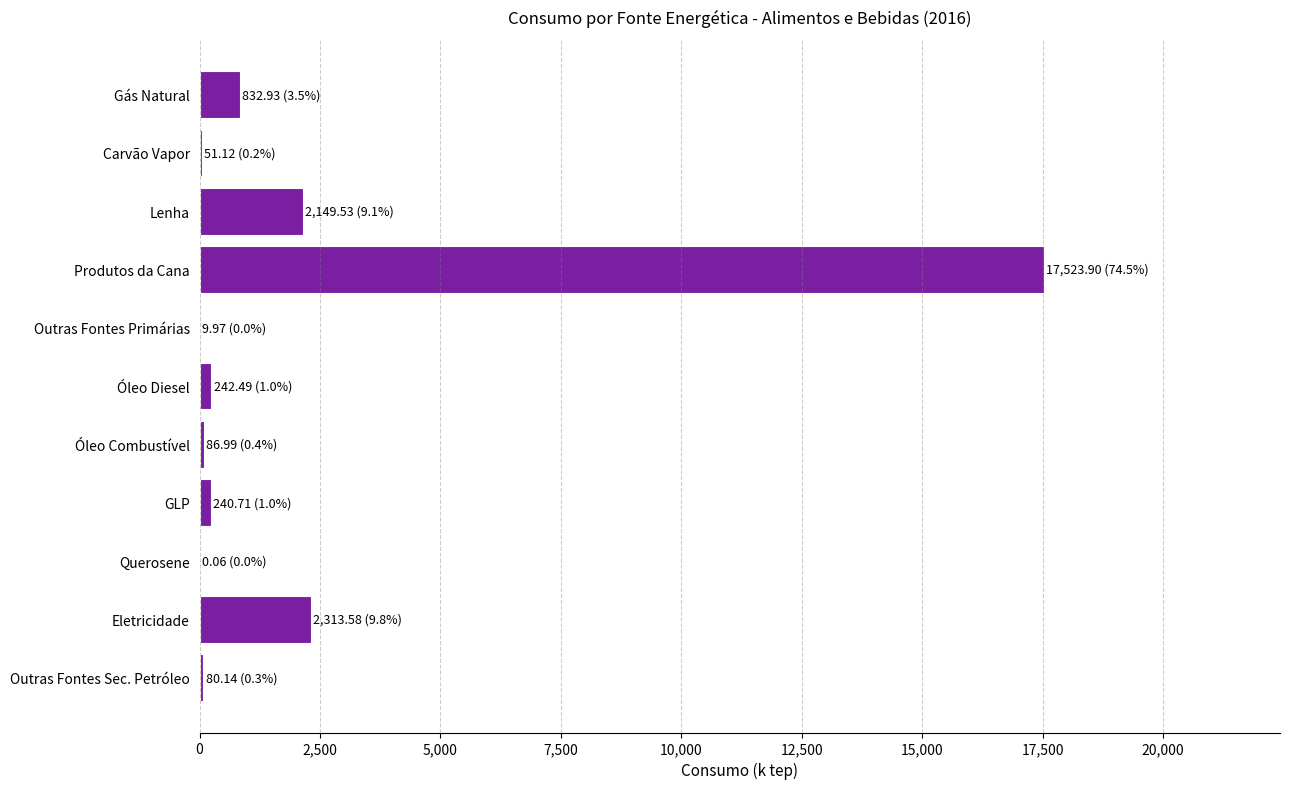

What is the approximate value at Eletricidade?

2313.6